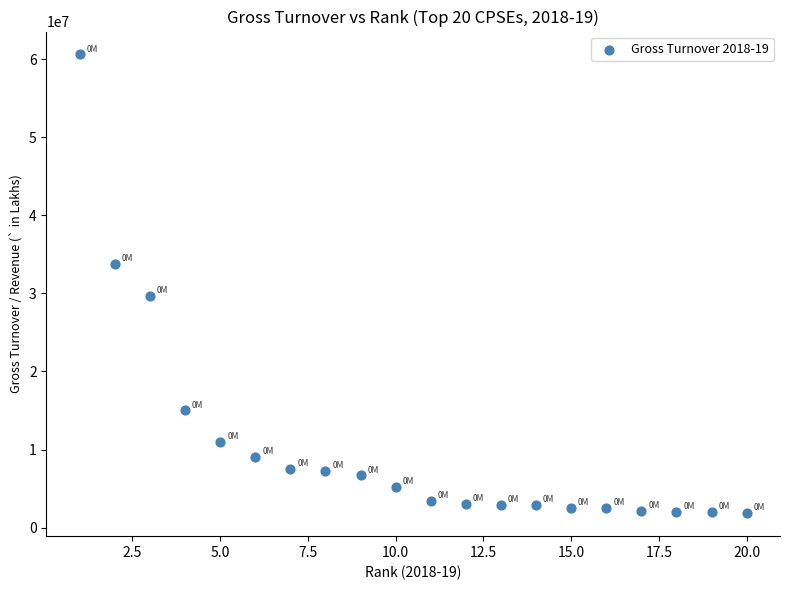

What Y value in the scatter plot is closest to 31221746?

29692906